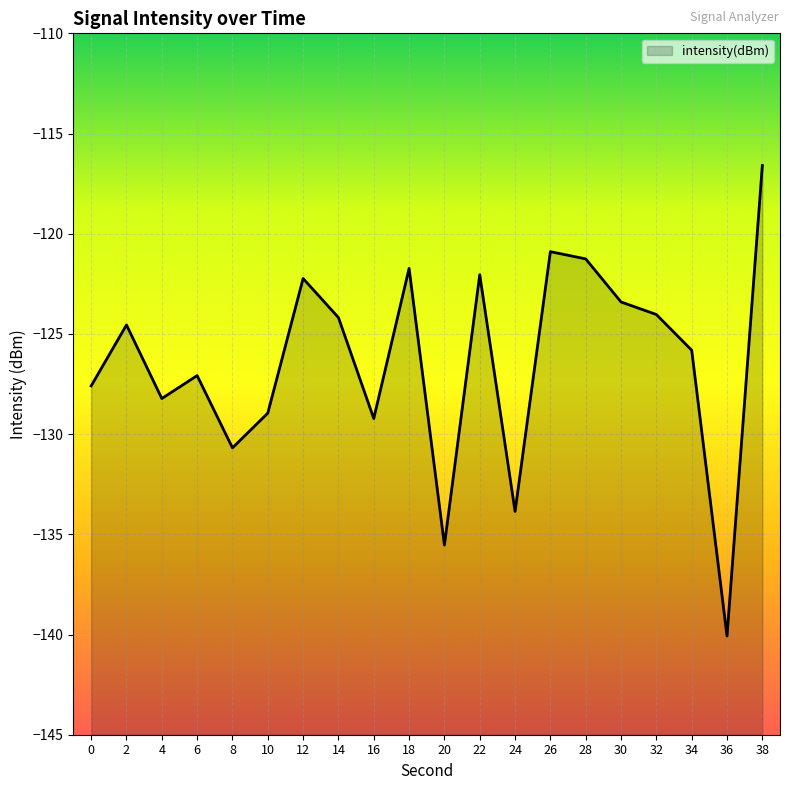

At which category does the data reach its first local valley?

4